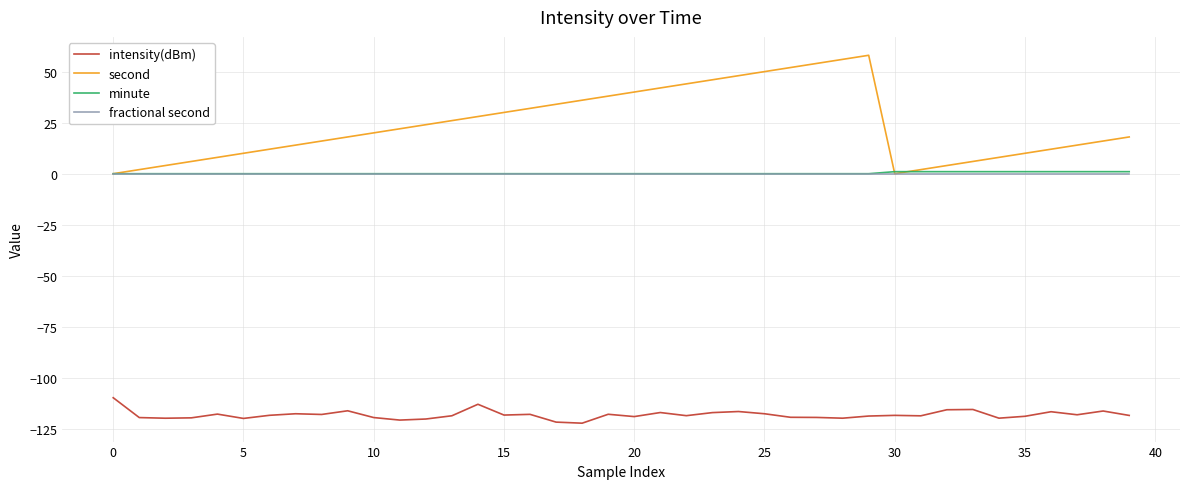

Which series has the widest spread of values?

second